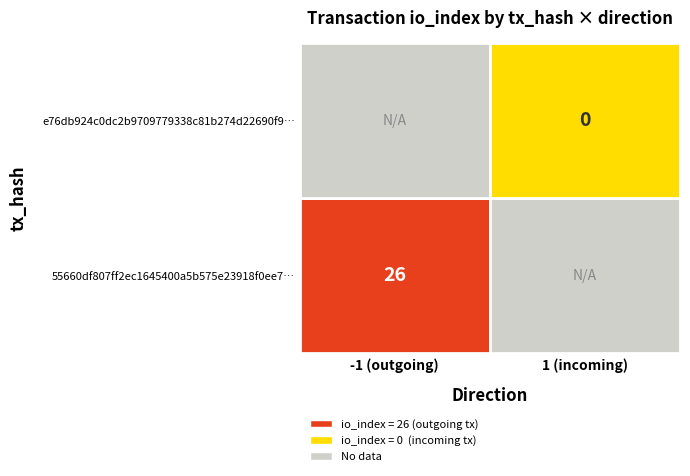

Which label corresponds to the smallest value in the chart?

1 (incoming)